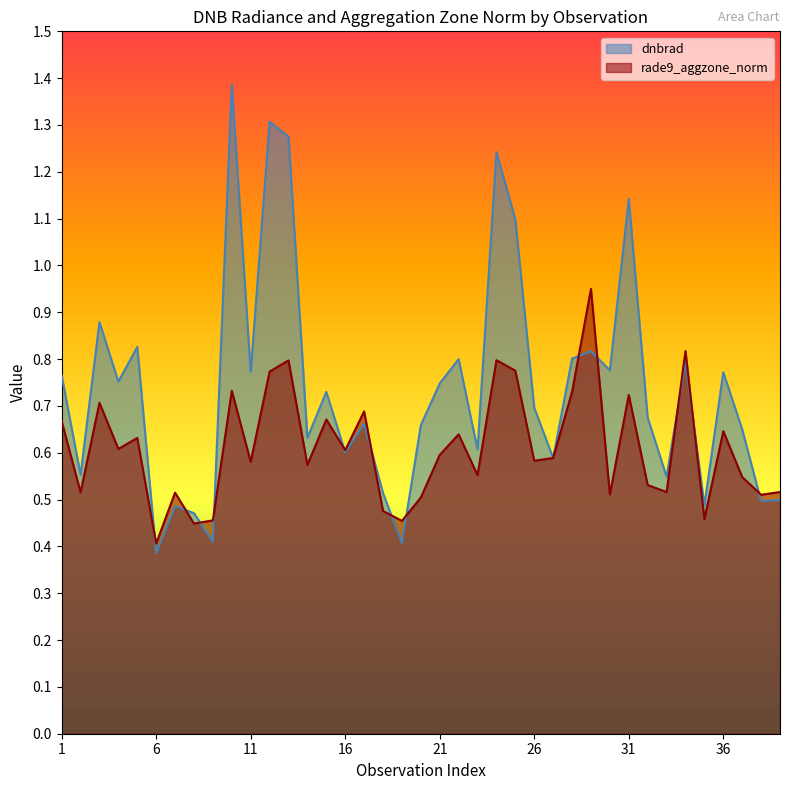

The value of dnbrad at 38 is 0.5. True or false?

True